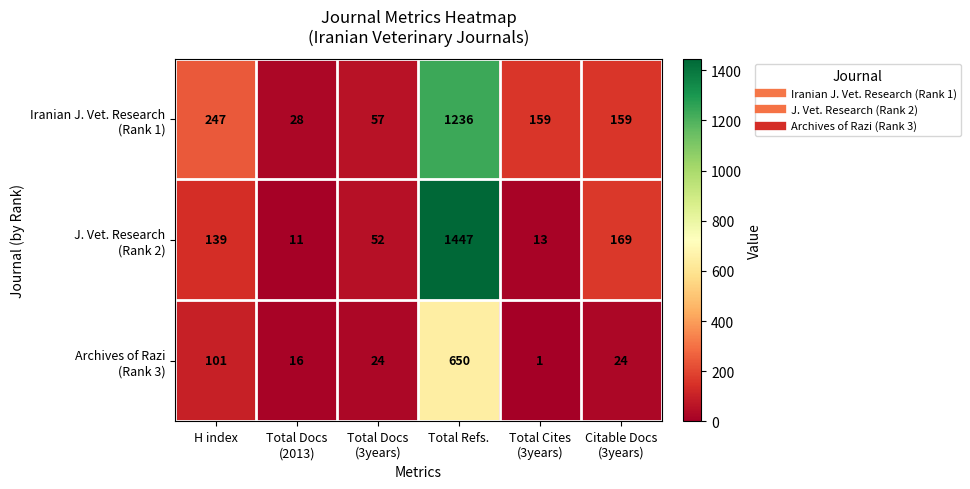

What is the total value across all series at Total Refs.?

3333